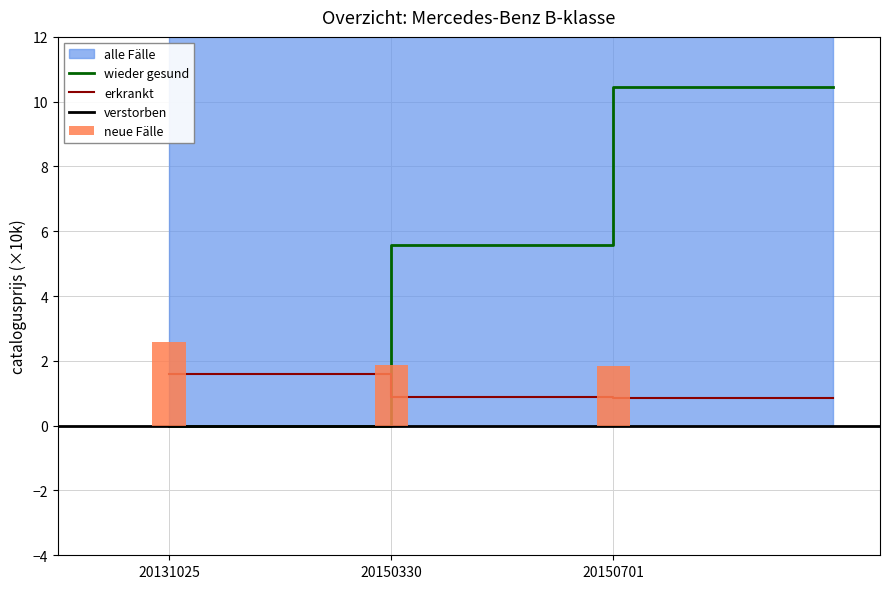

Count the number of categories in the chart.

3